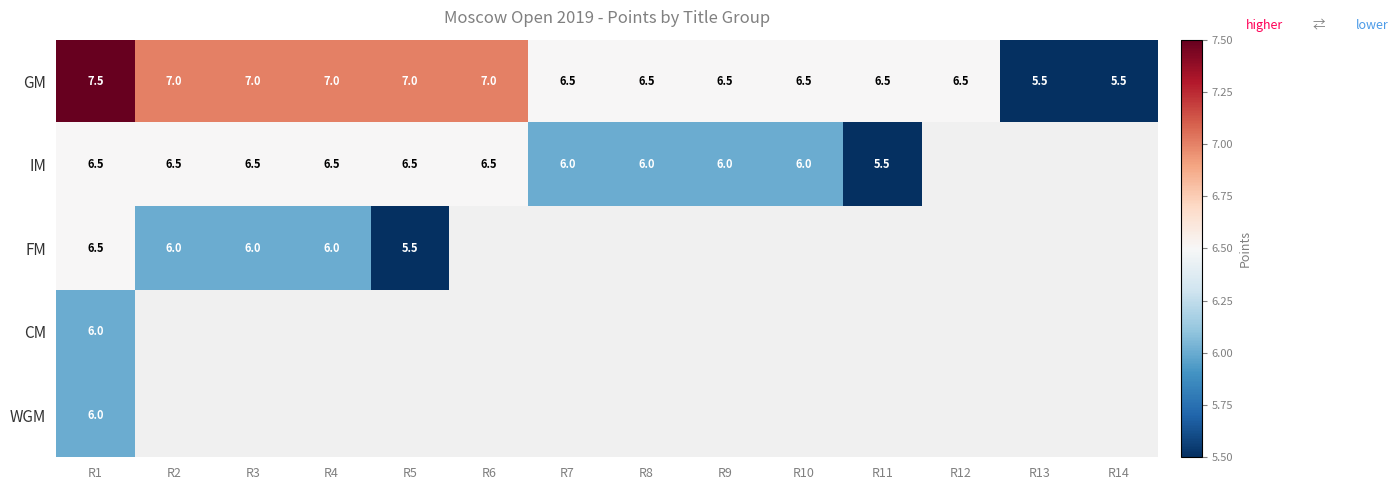

Is it true that CM equals 10.5 at R1?

False